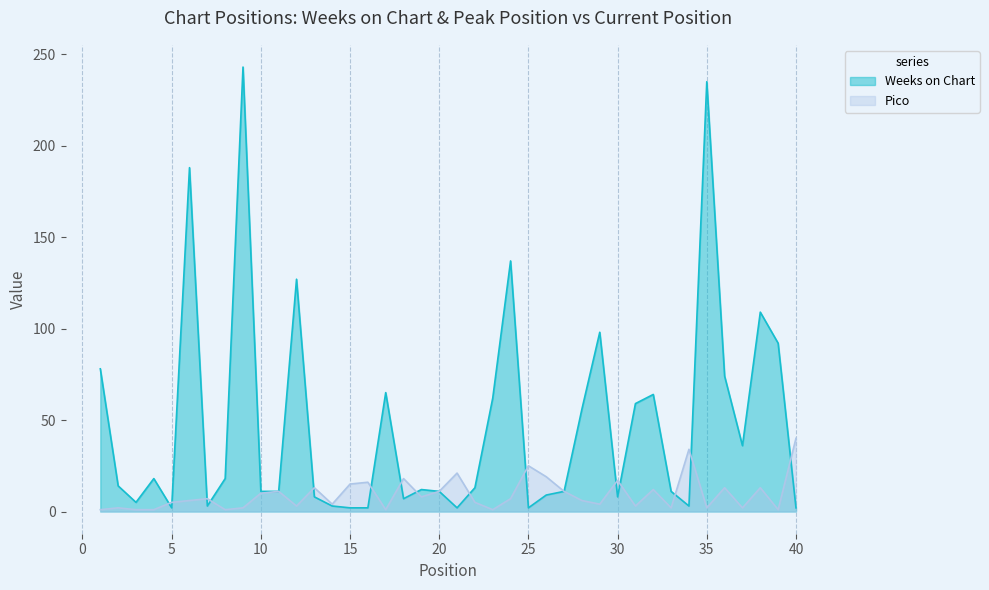

Which series has the widest spread of values?

Weeks on Chart